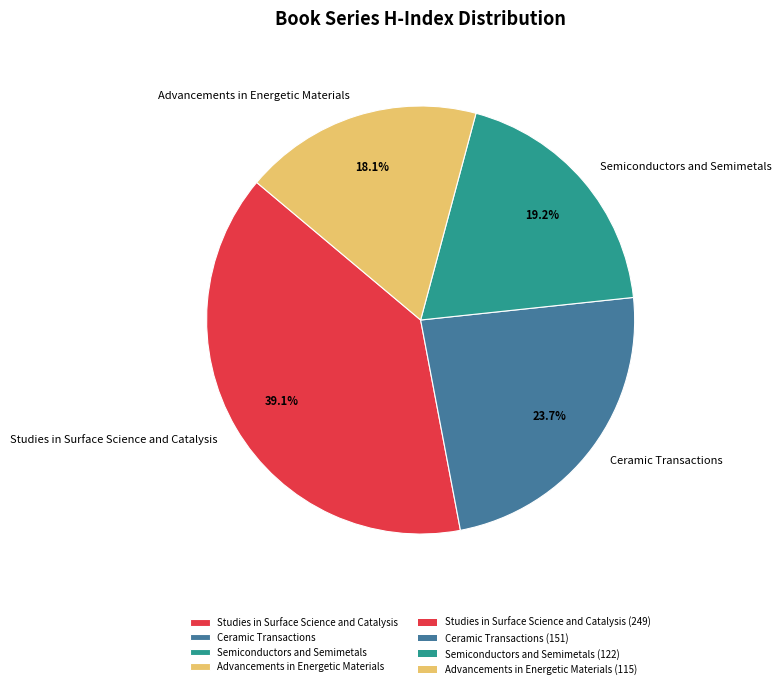

The Semiconductors and Semimetals slice represents 19% of the pie. True or false?

True